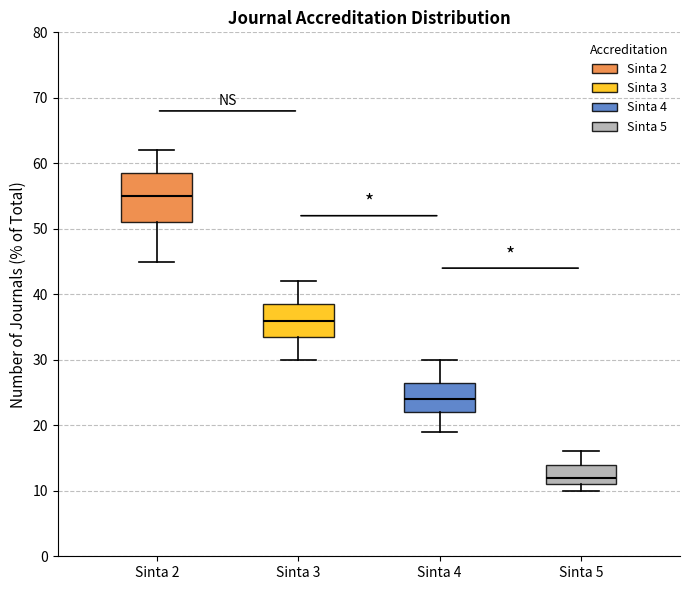

Where is the lower edge of the box for Sinta 2 on the y-axis? The values are not printed on the chart, so give them approximately, as read against the axis.

51